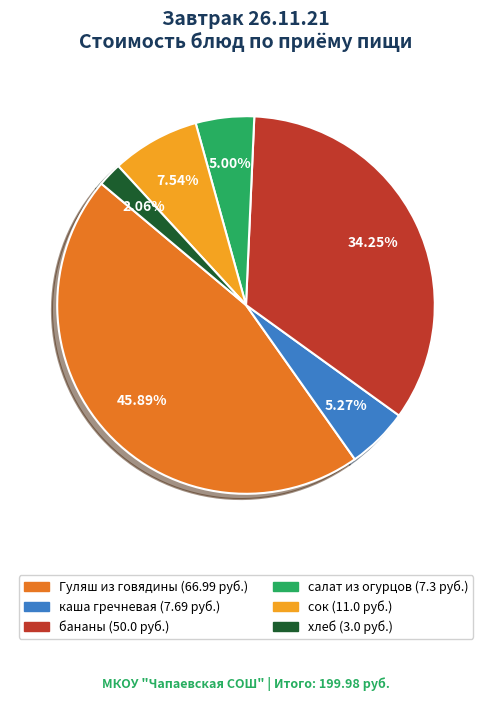

To the nearest percent, what is the average slice percentage?

17%